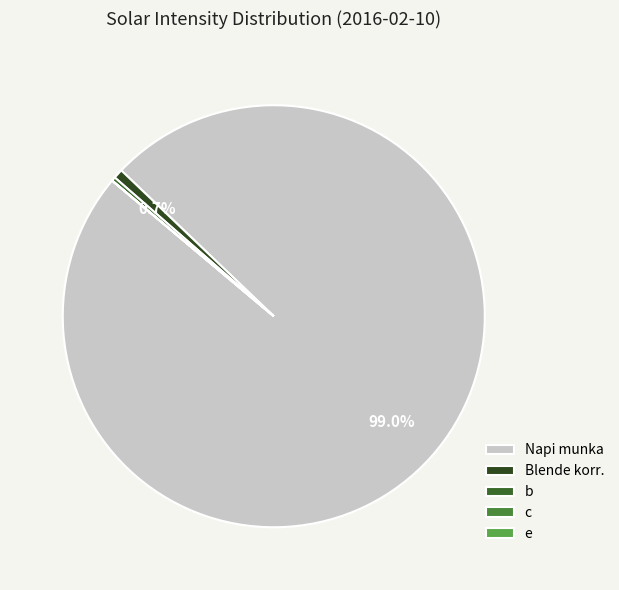

True or false: Blende korr. accounts for 7% of the total.

False